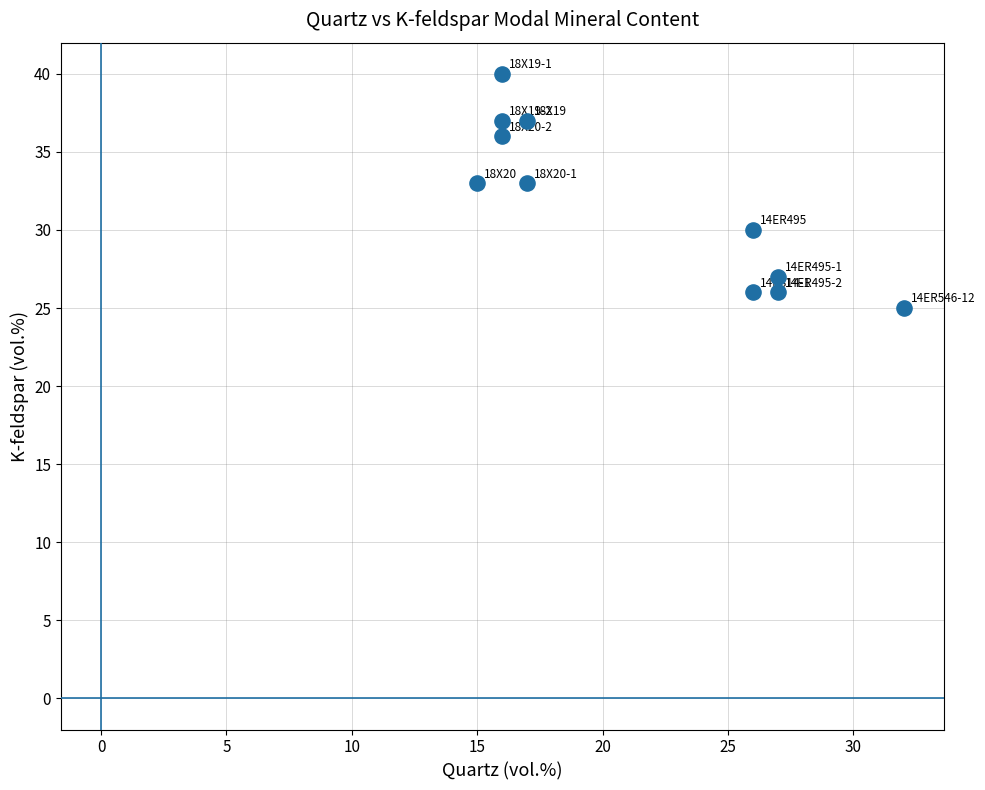

What is the average X value?

21